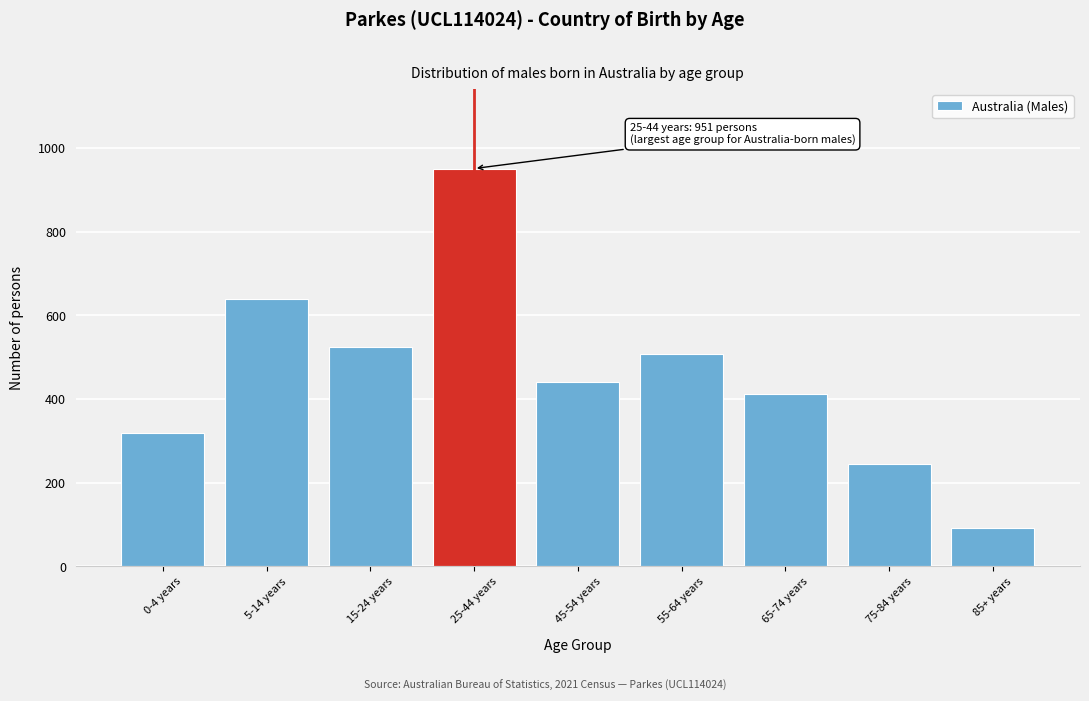

Reading left to right, list all the values displayed in this chart.

0-4 years=320	5-14 years=639	15-24 years=524	25-44 years=951	45-54 years=442	55-64 years=508	65-74 years=413	75-84 years=245	85+ years=91